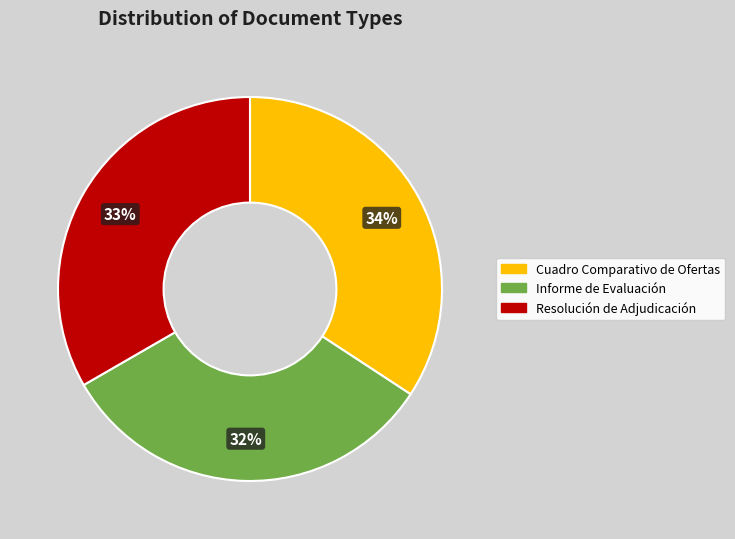

To the nearest percent, what percentage of the pie is Resolución de Adjudicación?

33%